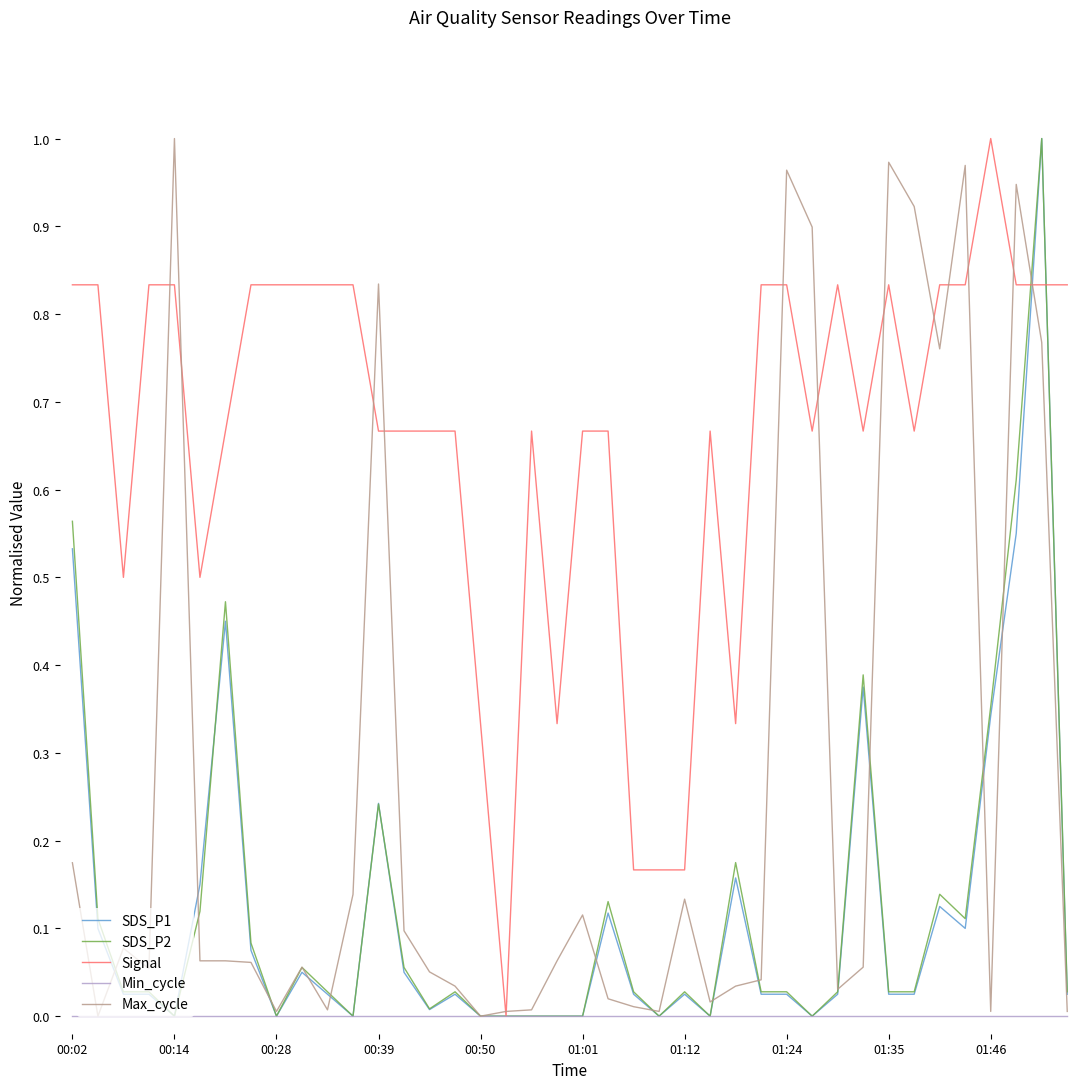

Which series has the largest total across all categories?

Signal